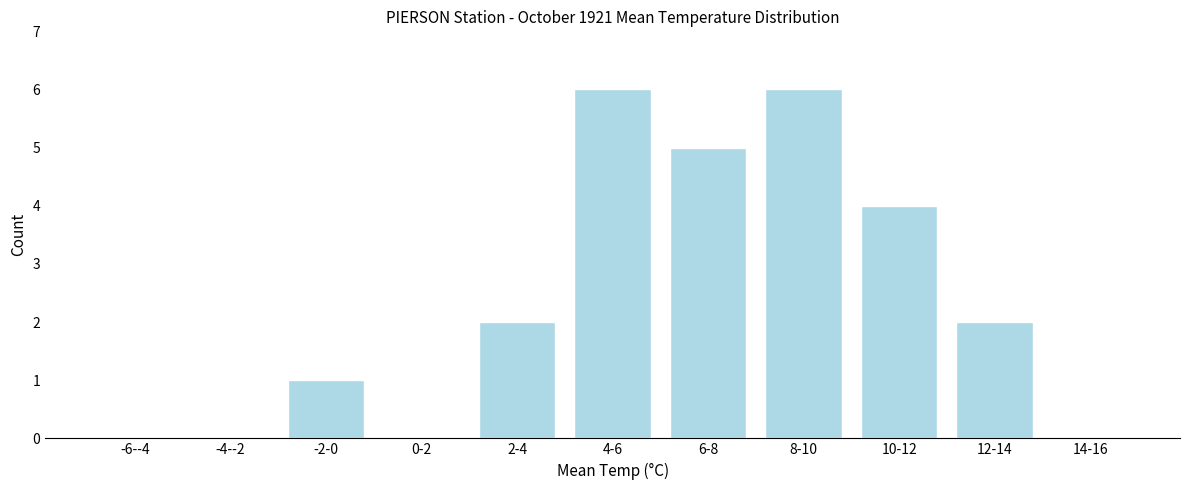

Reading right to left, what are all the values shown in this chart?

14-16=0	12-14=2	10-12=4	8-10=6	6-8=5	4-6=6	2-4=2	0-2=0	-2-0=1	-4--2=0	-6--4=0